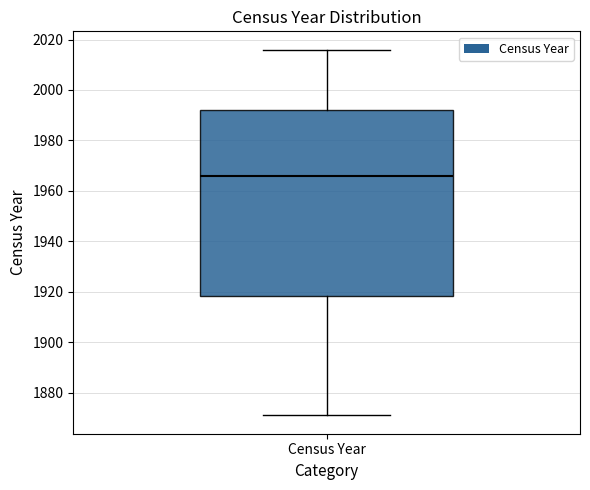

Transcribe this box plot: give where the median line is, the range the box spans, and where the two whiskers end, as read against the y-axis. The values are not printed on the chart, so give them approximately, as read against the axis.

median 1966, box 1918 to 1992, whiskers 1872 to 2016